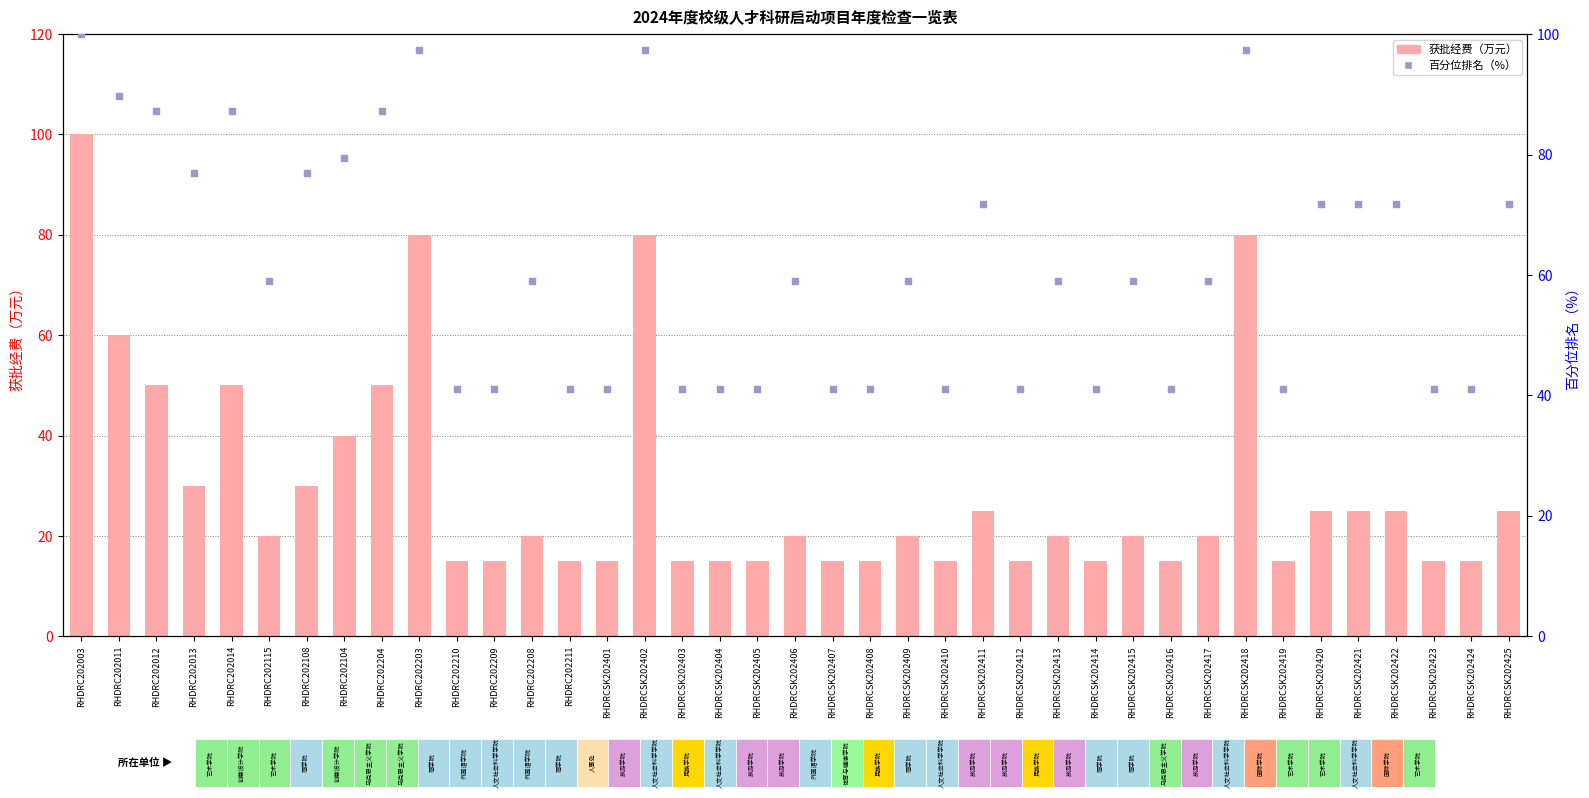

What are all the series names shown in the legend?

获批经费, 百分位排名